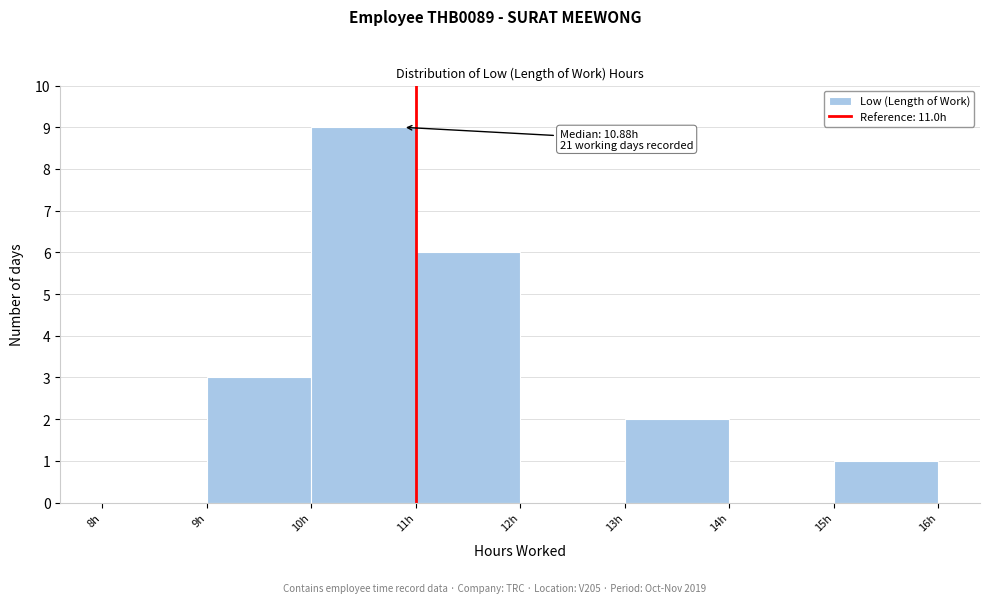

Over which range of the x-axis is the bar tallest?

10 to 11